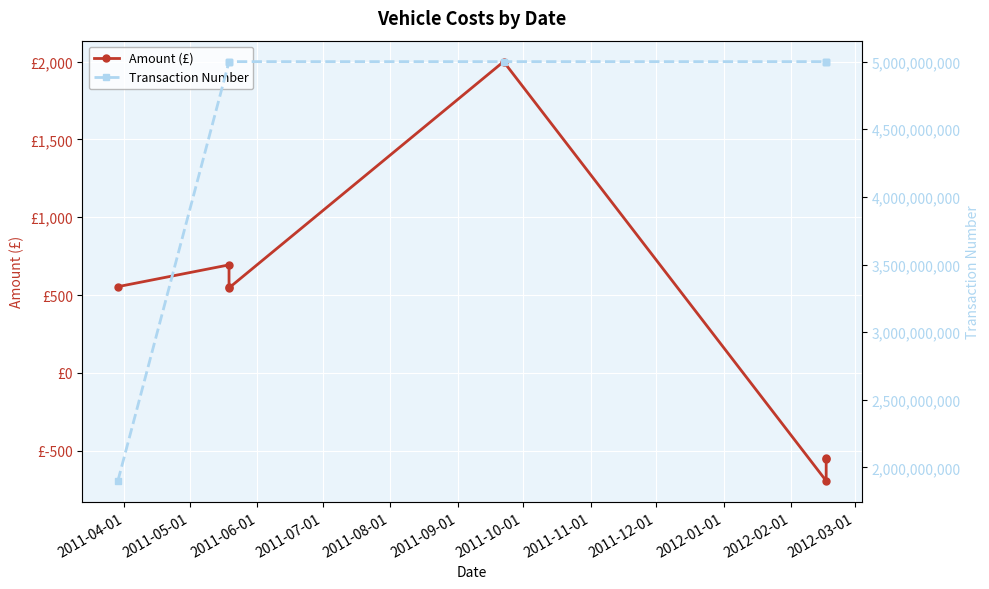

How many interior local valleys does the Amount (£) series have?

2